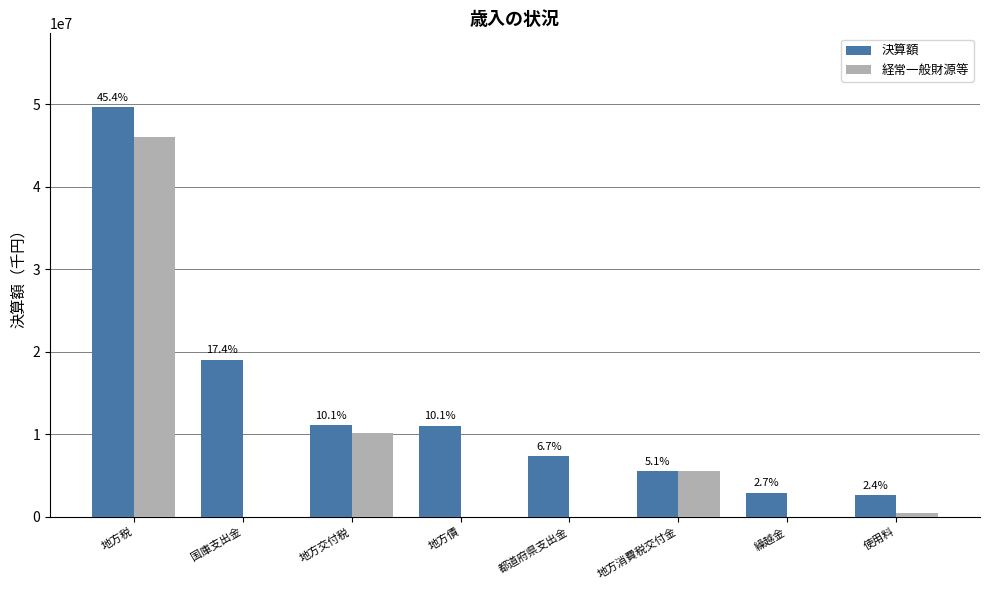

Between 繰越金 and 地方税, which is larger?

地方税